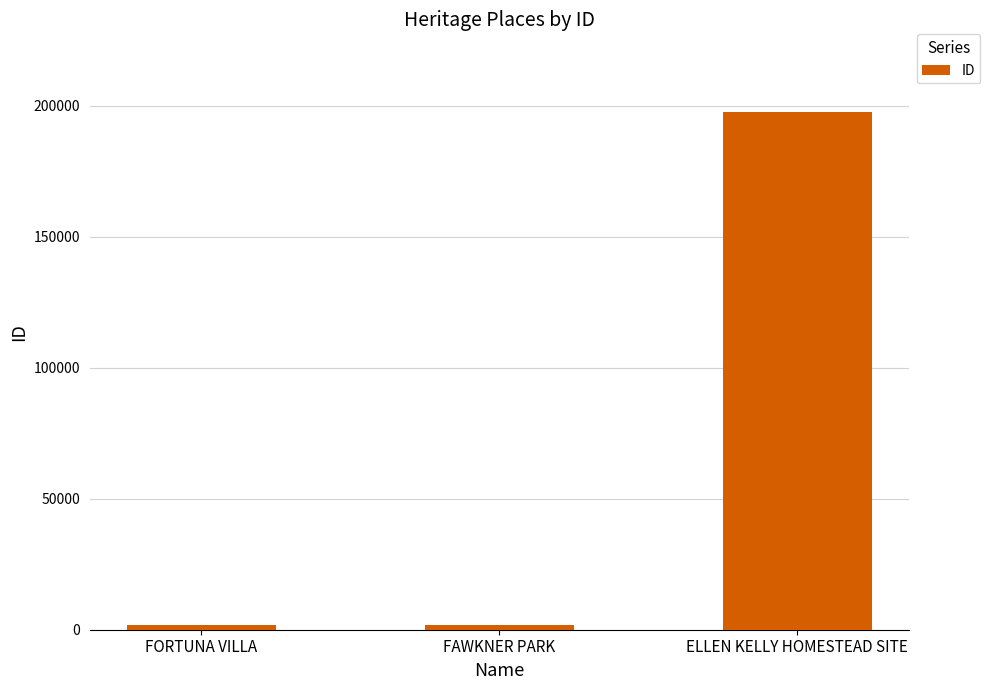

What is the sum of all values?

201374